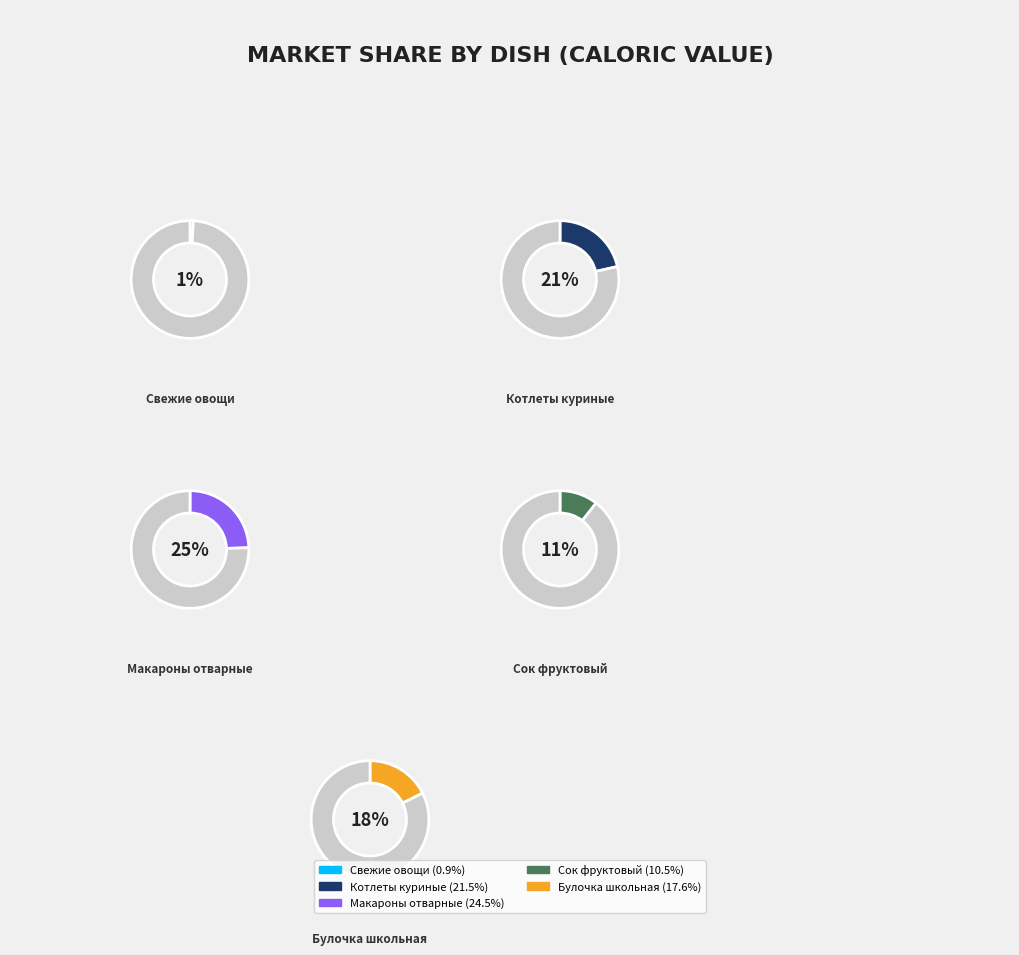

Is it true that Булочка школьная is 31% of the pie?

False